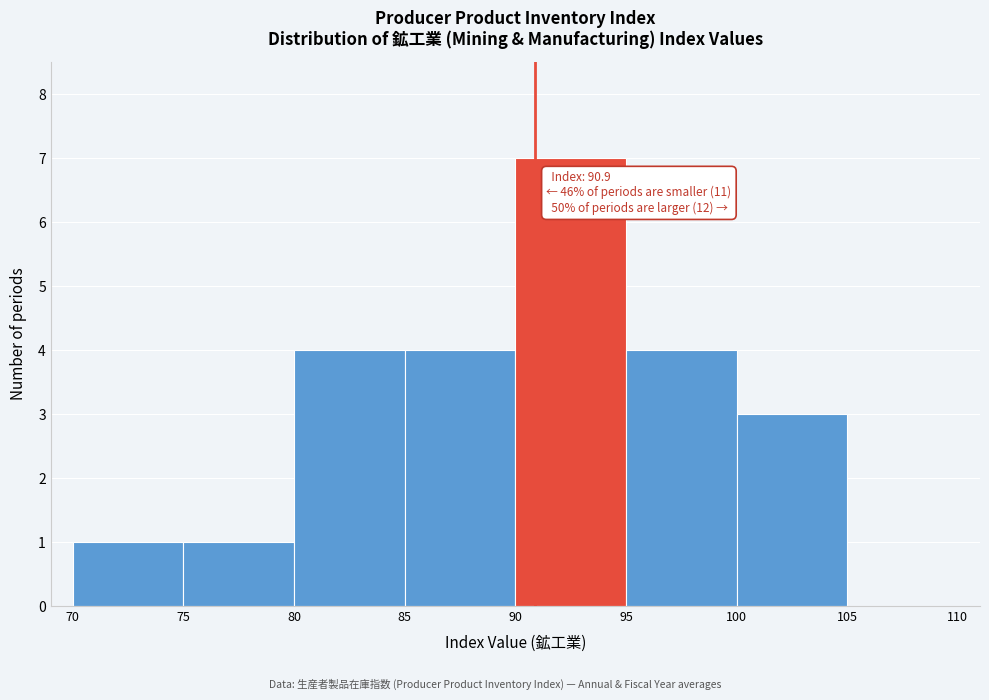

Which range on the x-axis has the tallest bar?

90 to 95